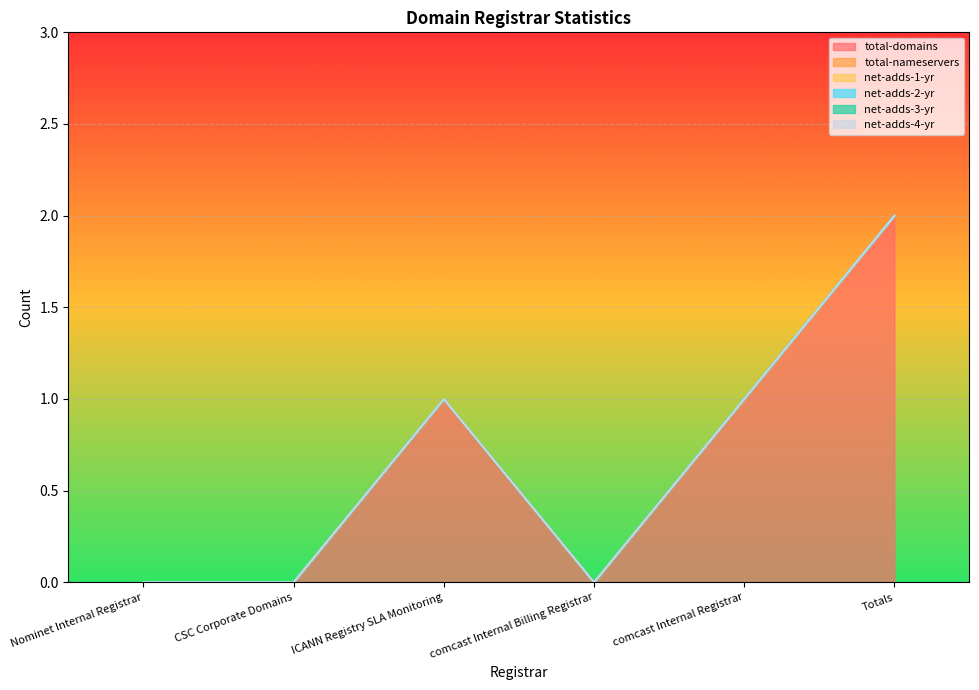

Reading right to left, what are all the values shown in this chart?

total-domains: 2	1	0	1	0	0
total-nameservers: 0	0	0	0	0	0
net-adds-1-yr: 0	0	0	0	0	0
net-adds-2-yr: 0	0	0	0	0	0
net-adds-3-yr: 0	0	0	0	0	0
net-adds-4-yr: 0	0	0	0	0	0